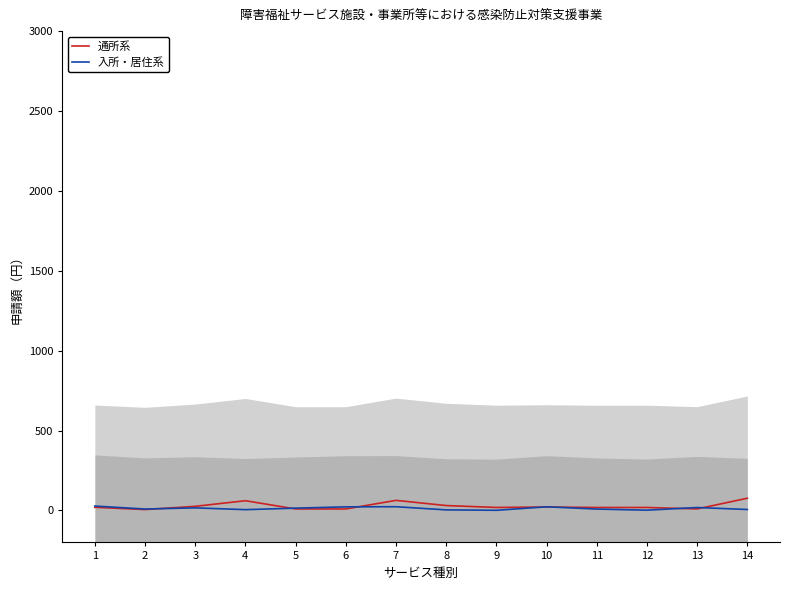

True or false: 通所系 and 入所・居住系 intersect in this chart.

True